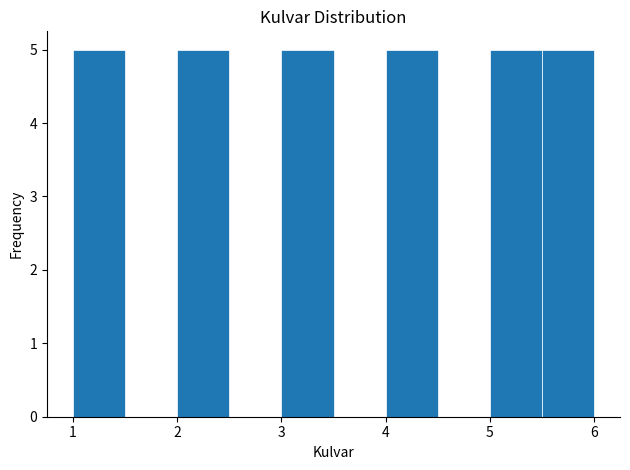

Reading left to right, list every bar in this chart as the range it spans on the x-axis followed by its height. The values are not printed on the chart, so give them approximately, as read against the axis.

1.0 to 1.5: 5
1.5 to 2.0: 0
2.0 to 2.5: 5
2.5 to 3.0: 0
3.0 to 3.5: 5
3.5 to 4.0: 0
4.0 to 4.5: 5
4.5 to 5.0: 0
5.0 to 5.5: 5
5.5 to 6.0: 5